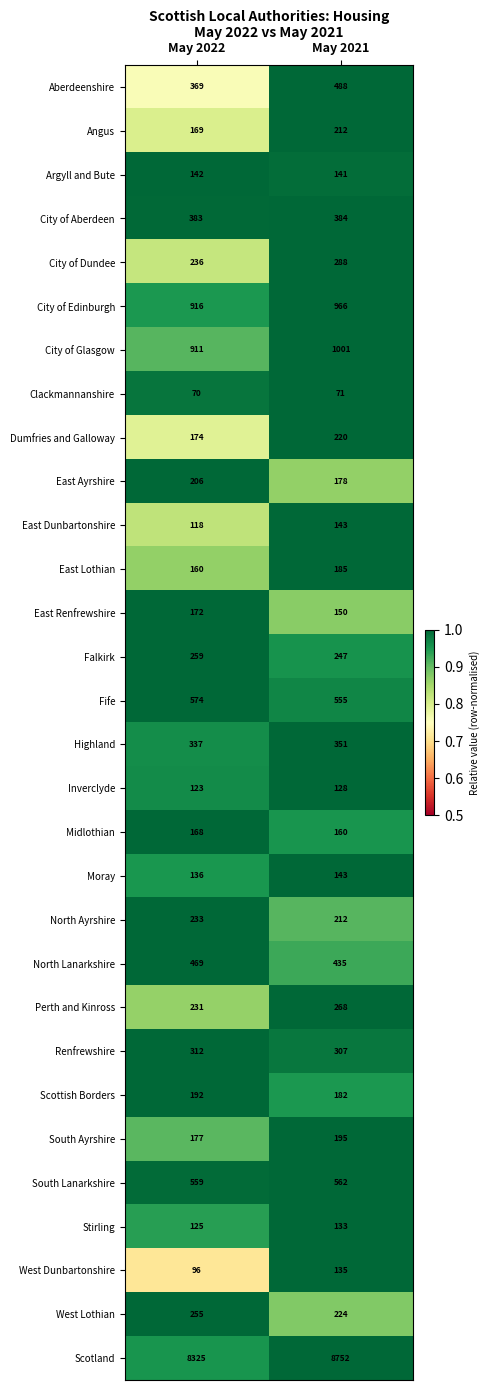

Which series changed the most between May 2022 and May 2021?

Scotland